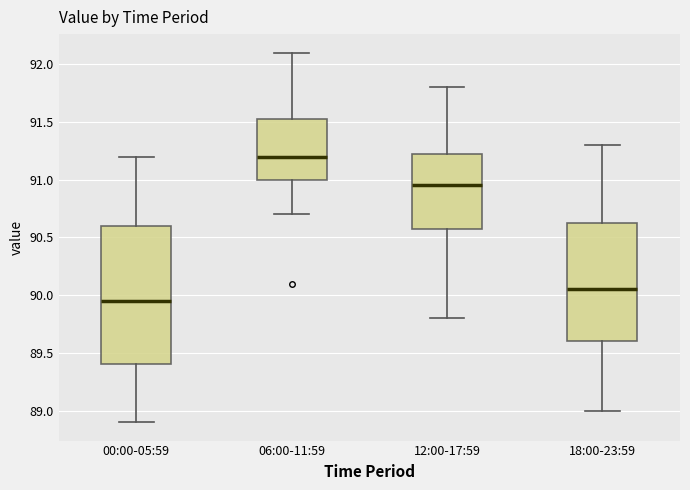

Which box is the tallest, from its lower edge to its upper edge?

00:00-05:59